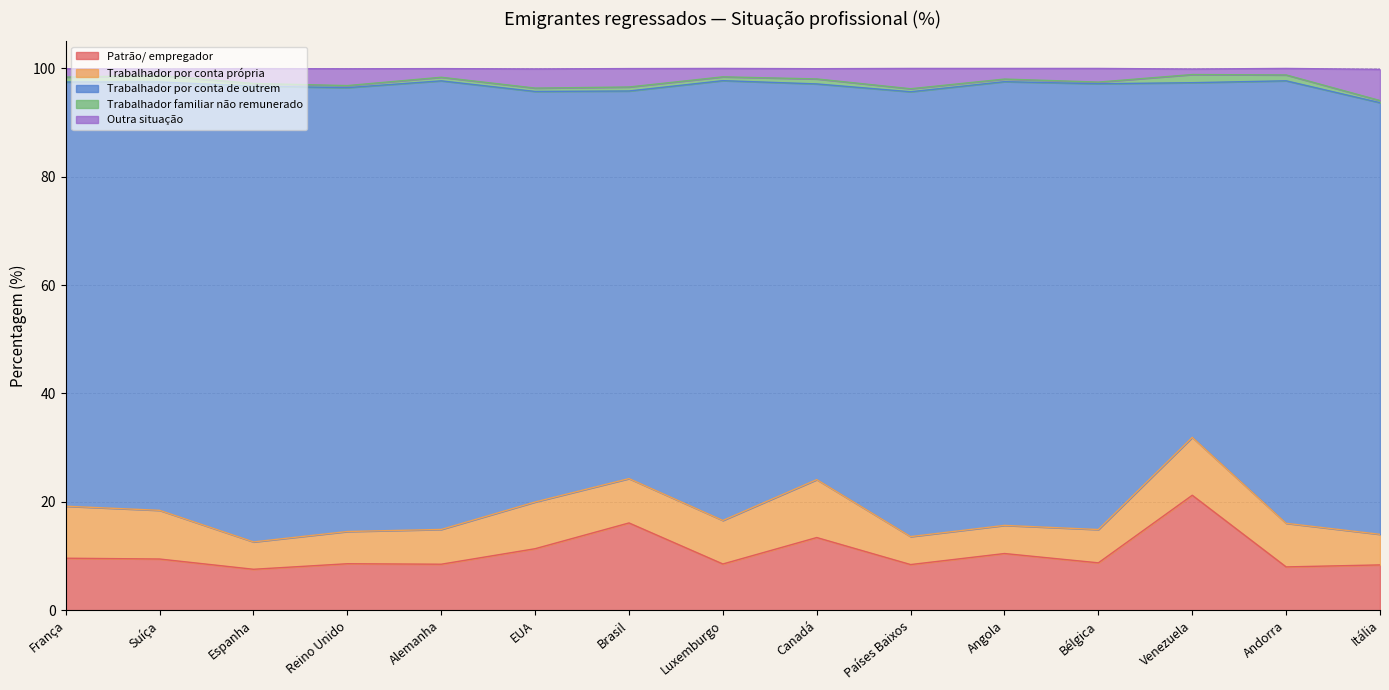

Which series has the largest range (max minus min)?

Trabalhador por conta de outrem